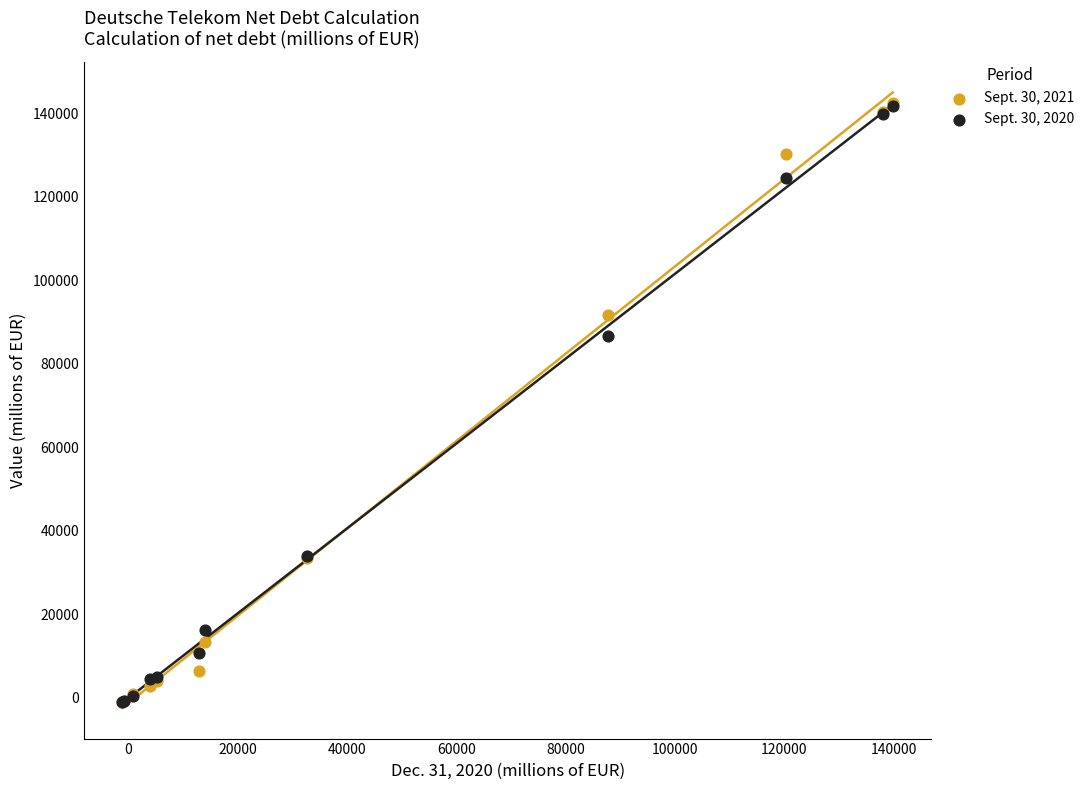

Across all series, what Y value is closest to 70610?

86758